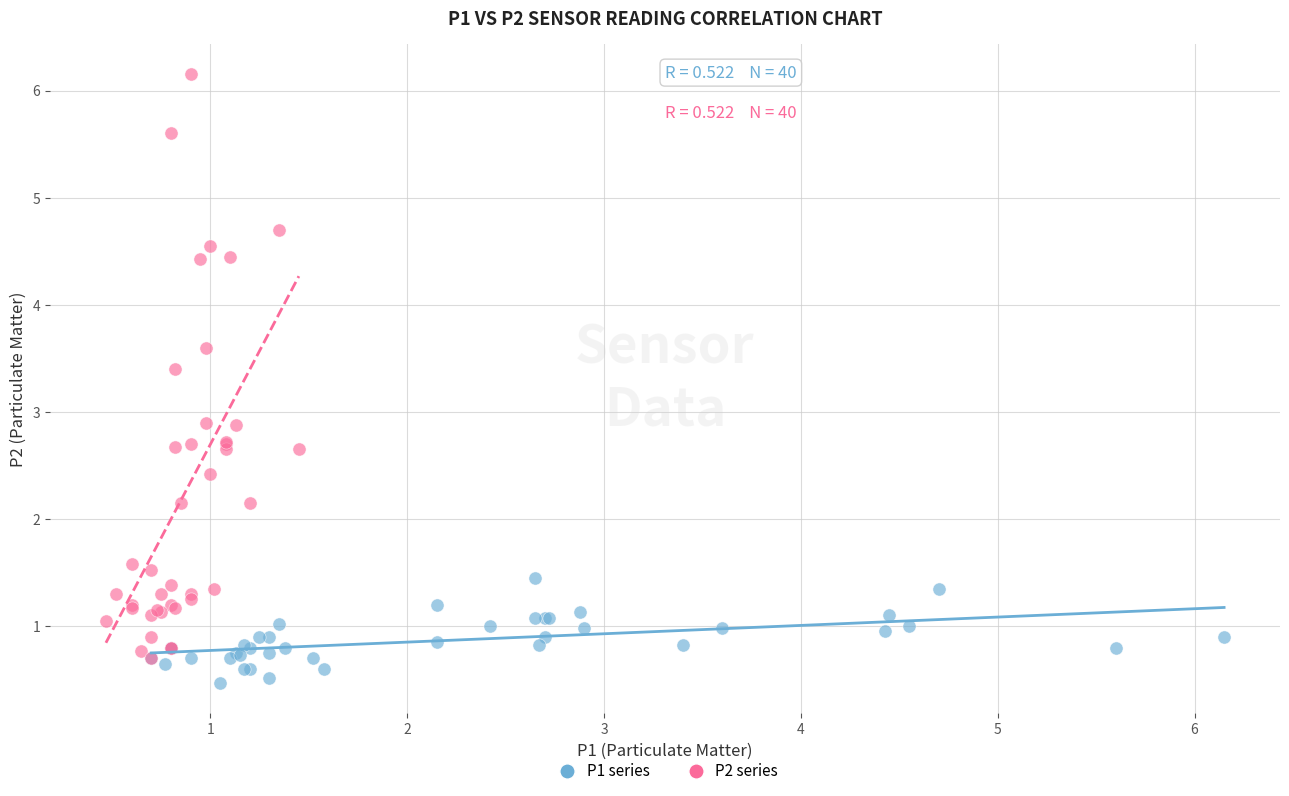

What are all the series names shown in the legend?

P1 series, P2 series